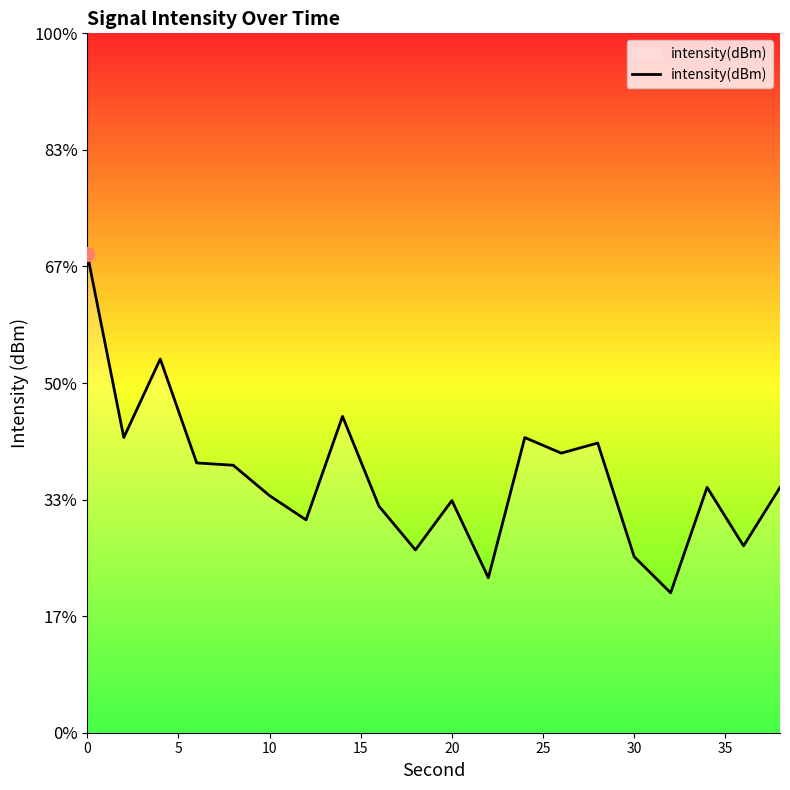

Is this an area chart (filled region under the line)?

No